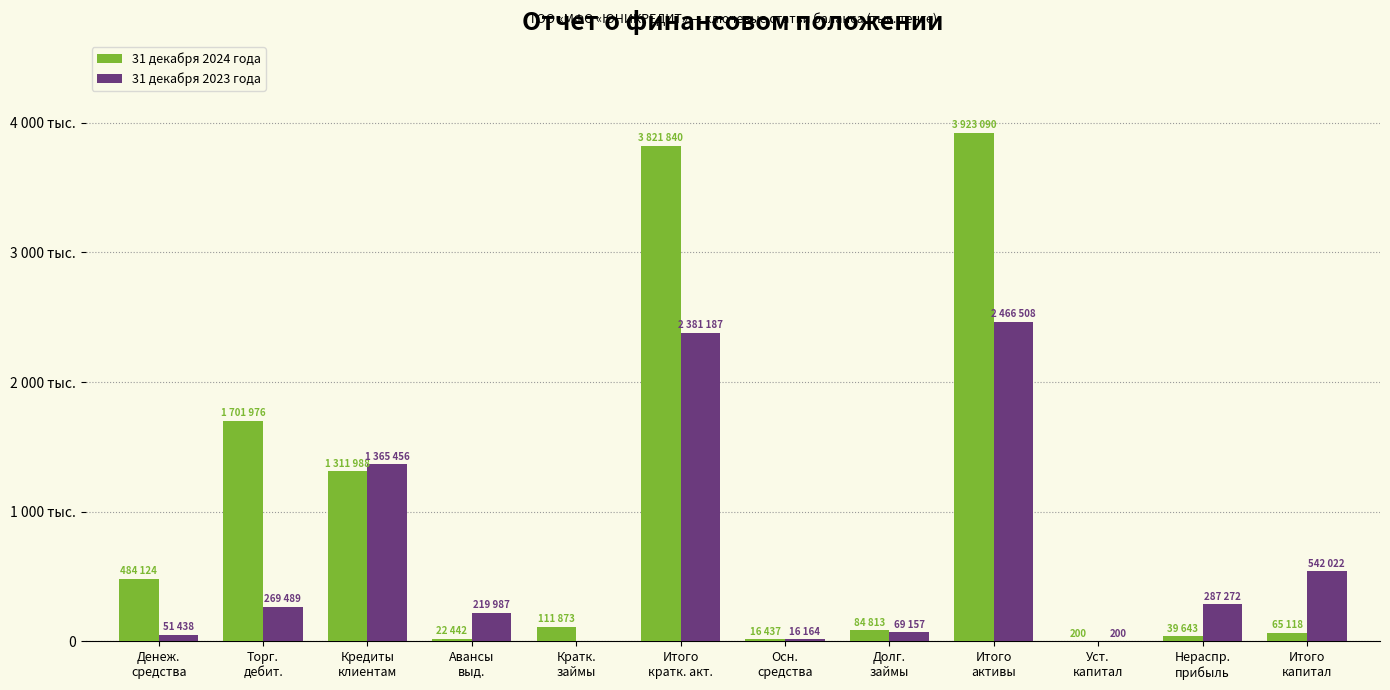

What are all the series names shown in the legend?

31 декабря 2024 года, 31 декабря 2023 года